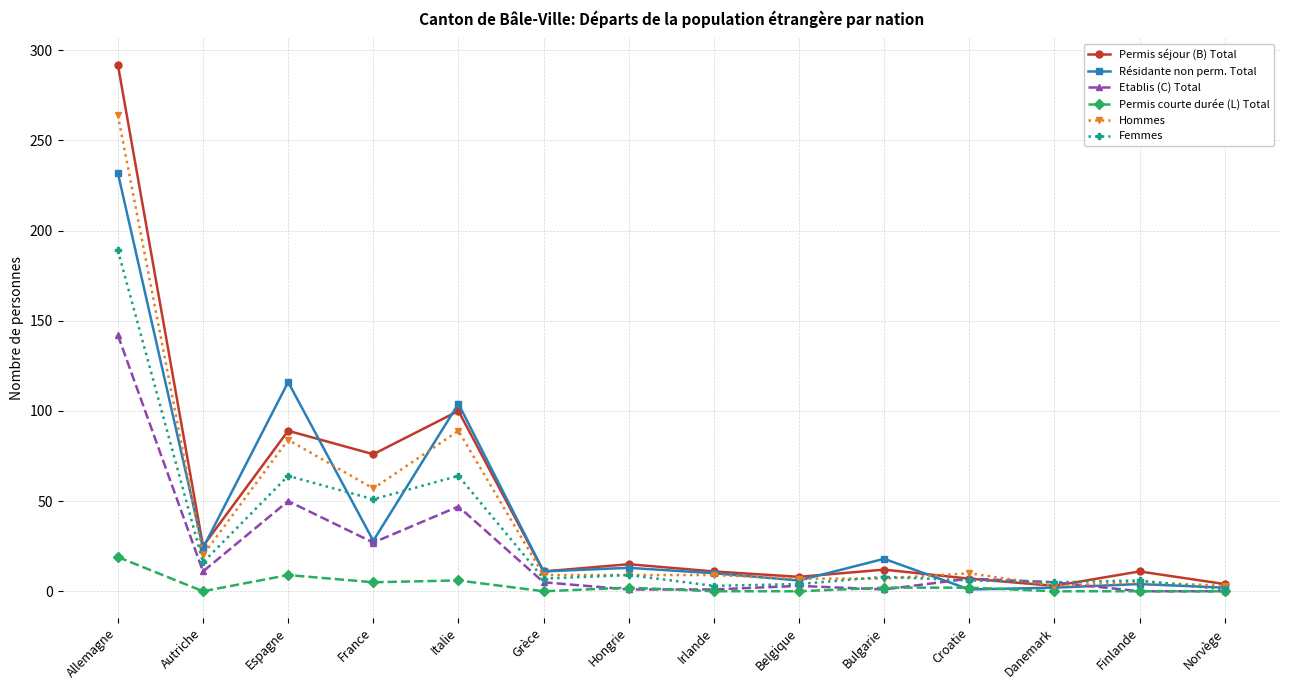

What is the spread (max minus min) of values at Italie?

98